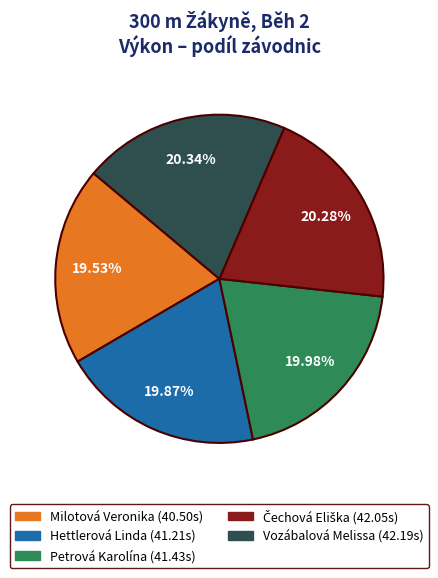

Does Vozábalová Melissa account for over 50% of the chart?

No